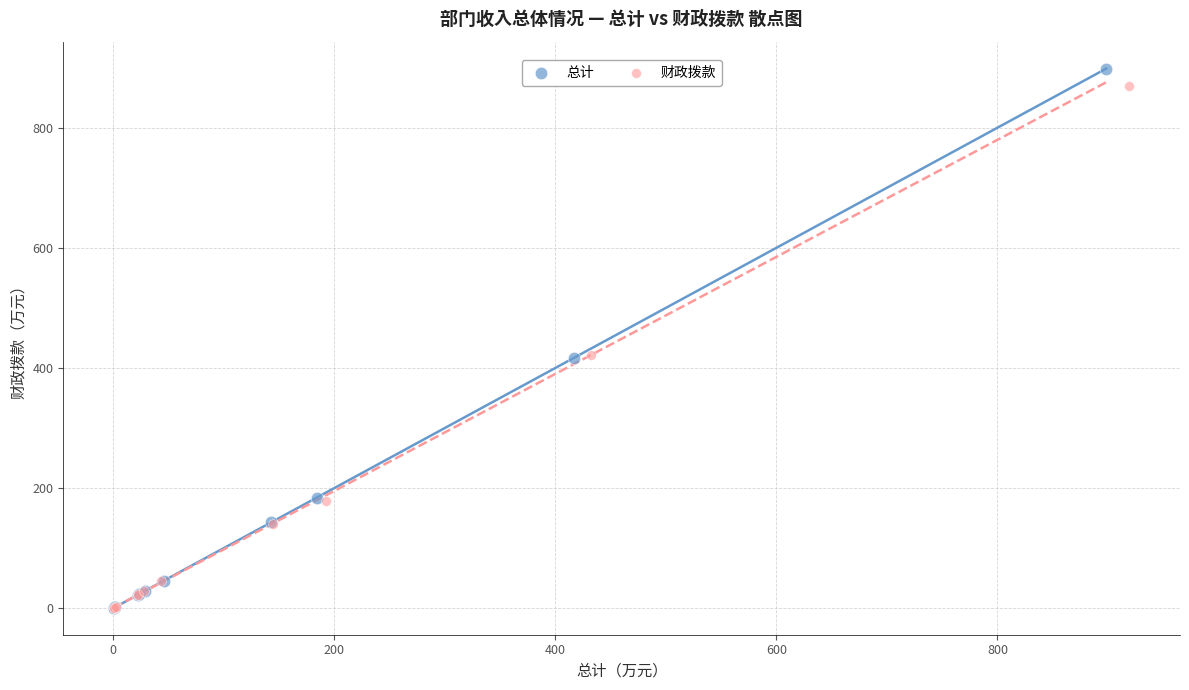

Which series has the widest spread of Y values?

总计